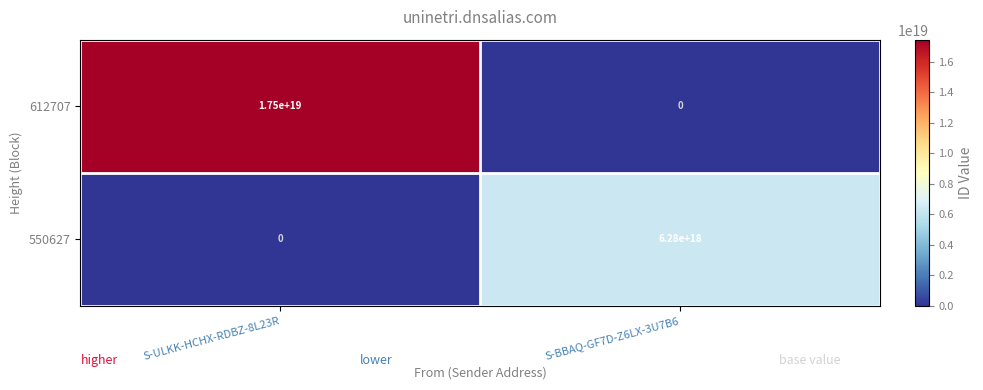

Rank the series at S-ULKK-HCHX-RDBZ-8L23R from highest to lowest value.

612707, 550627